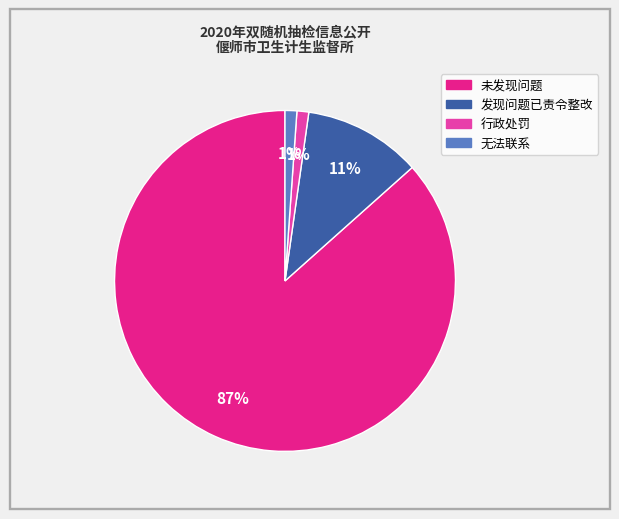

Is it true that 发现问题已责令整改 is 20% of the pie?

False